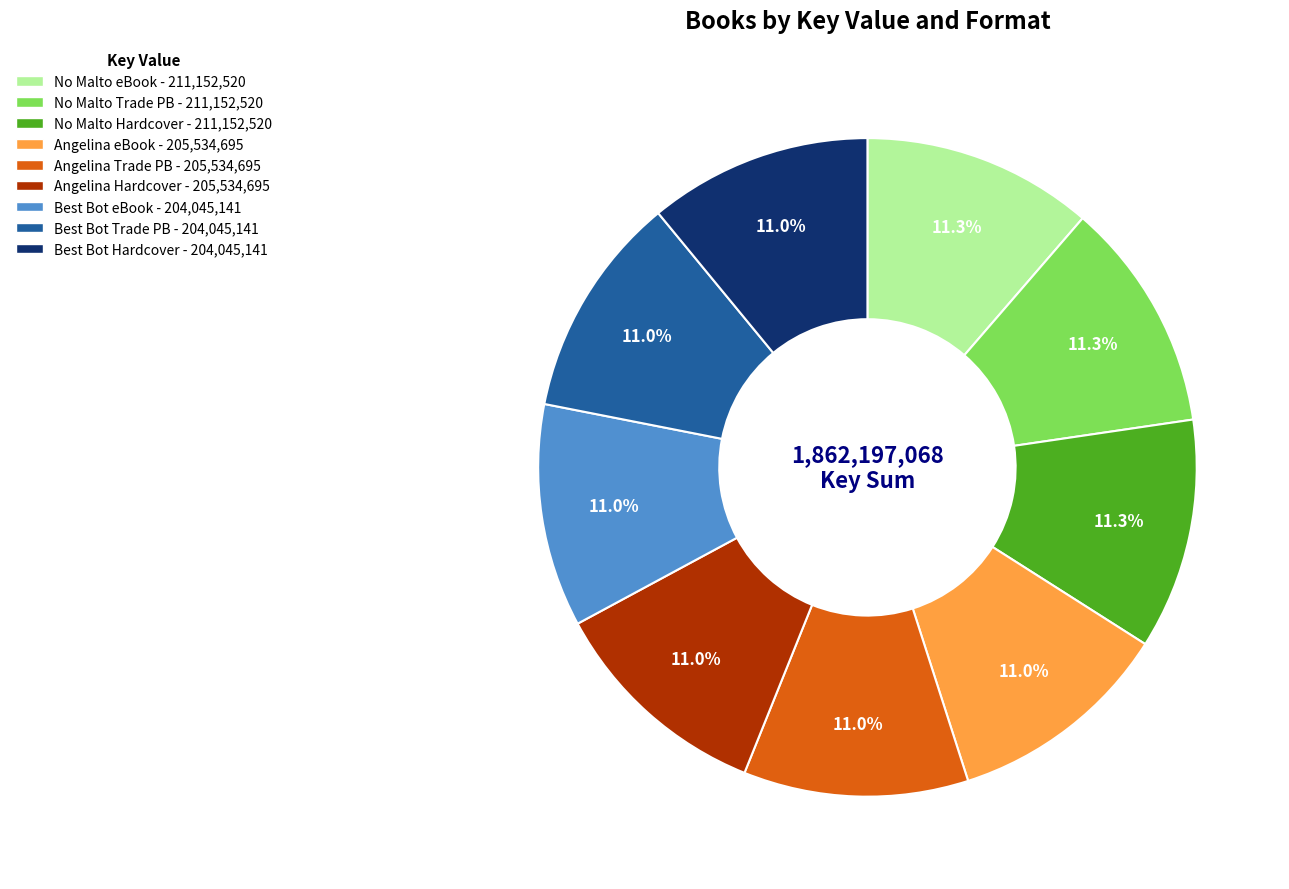

What is the ratio of the value at No Malto Hardcover - 211,152,520 to the value at Angelina eBook - 205,534,695?

1.0